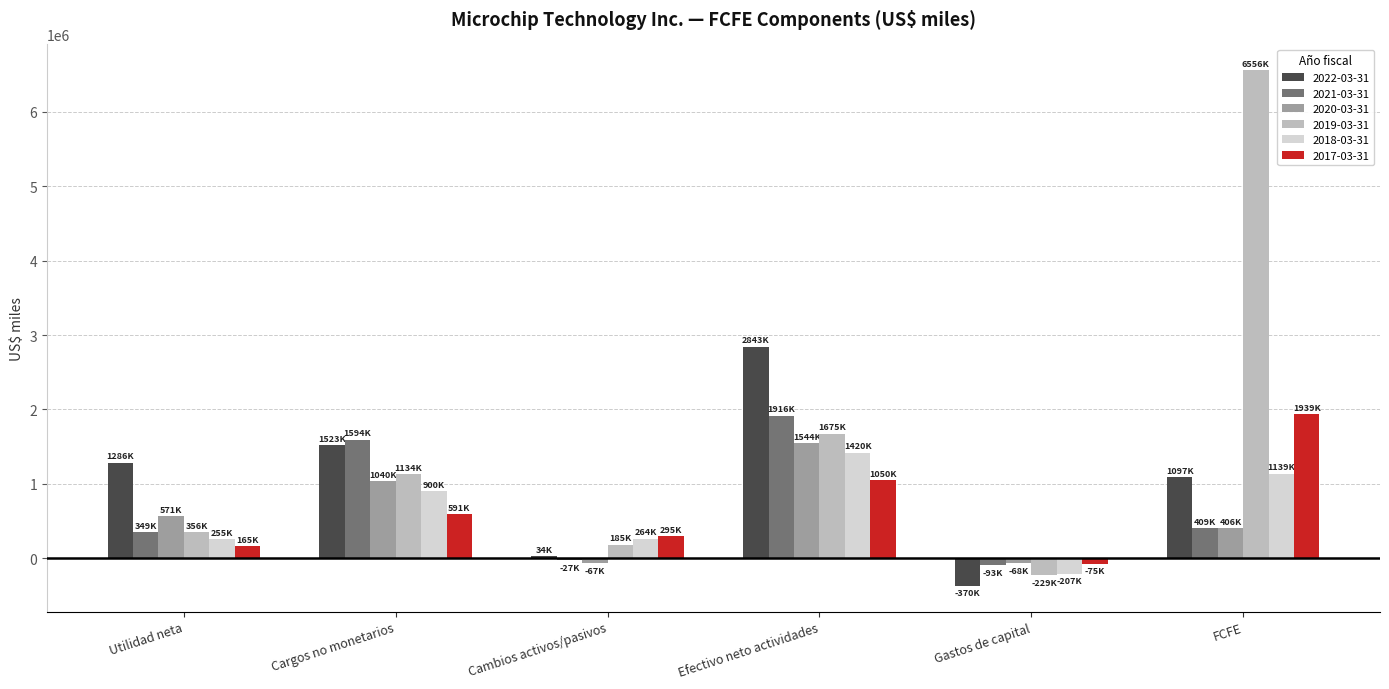

Which series changed the most between Utilidad neta and Efectivo neto actividades?

2021-03-31